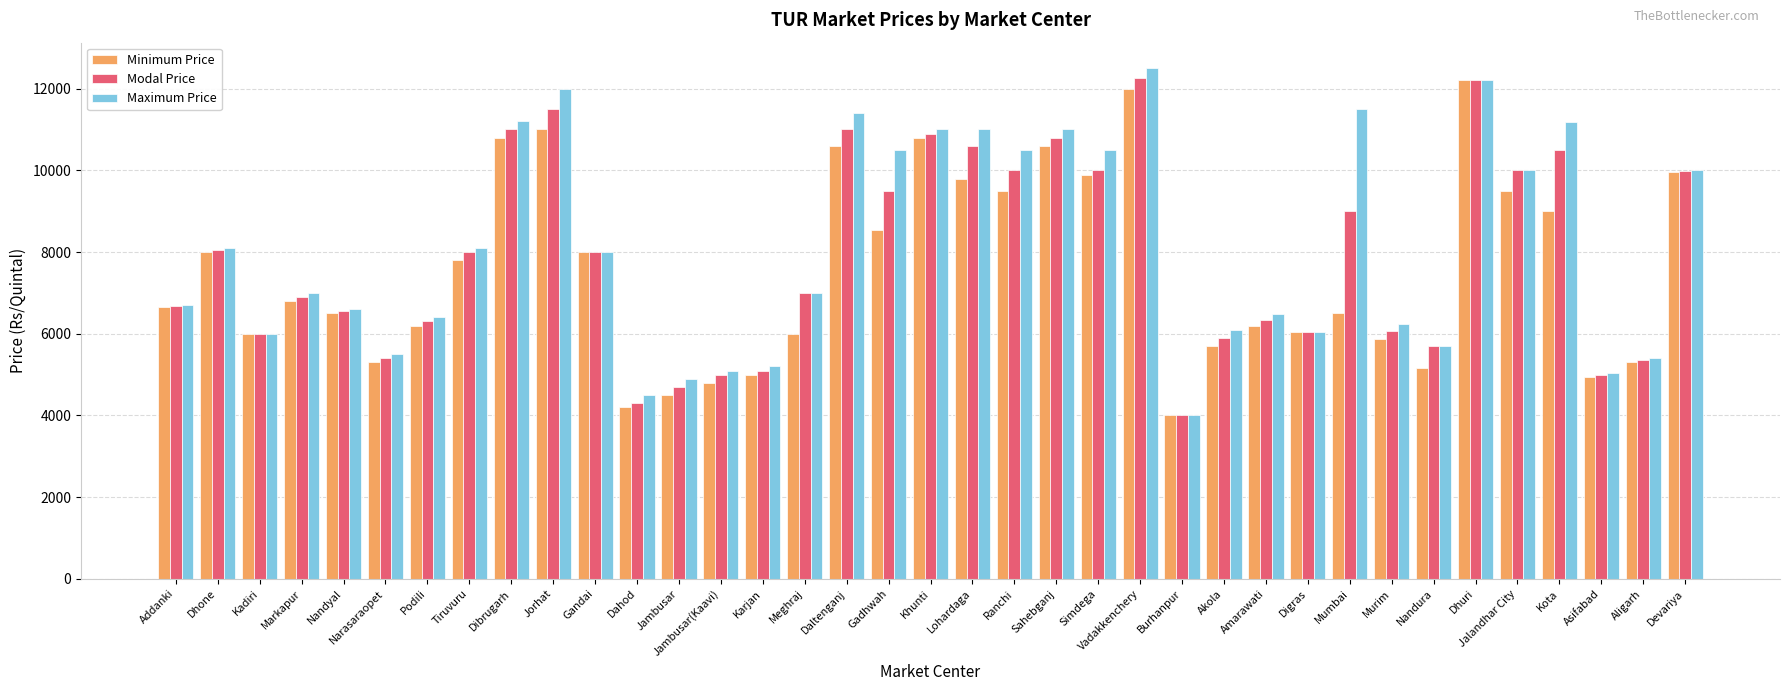

At which label does Maximum Price reach its minimum?

Burhanpur